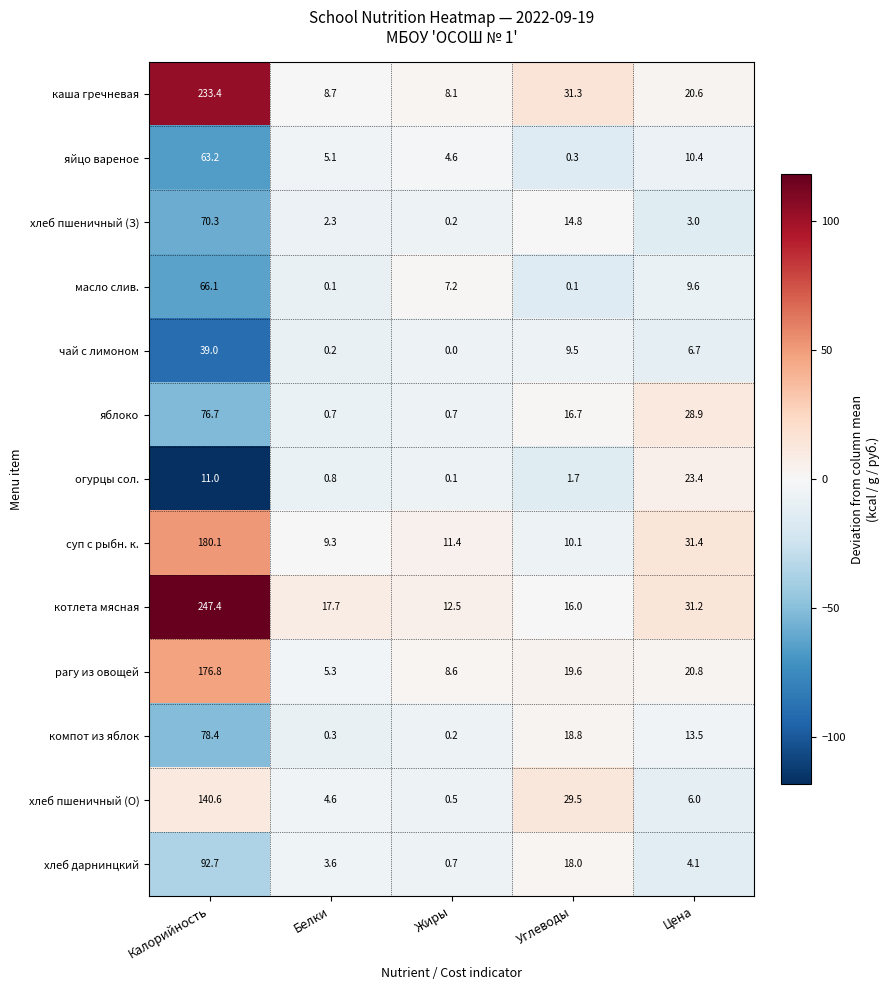

True or false: хлеб дарнинцкий has a value of 2.0 at Белки.

False